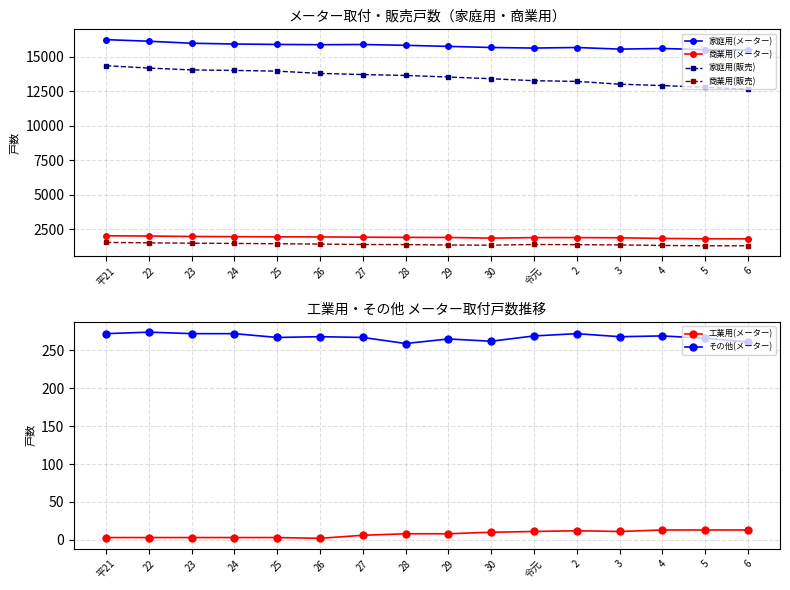

True or false: 家庭用(販売) has more than 0 interior local peaks.

False